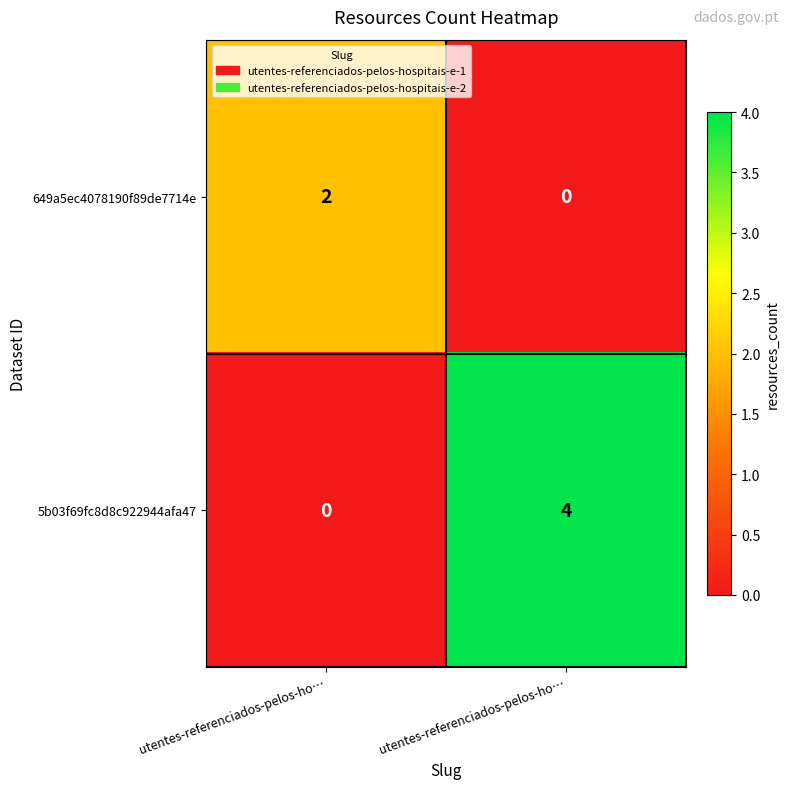

Reading left to right, transcribe all the data shown in this chart.

649a5ec4078190f89de7714e: utentes-referenciados-pelos-ho…=2	utentes-referenciados-pelos-ho…=0
5b03f69fc8d8c922944afa47: utentes-referenciados-pelos-ho…=0	utentes-referenciados-pelos-ho…=4